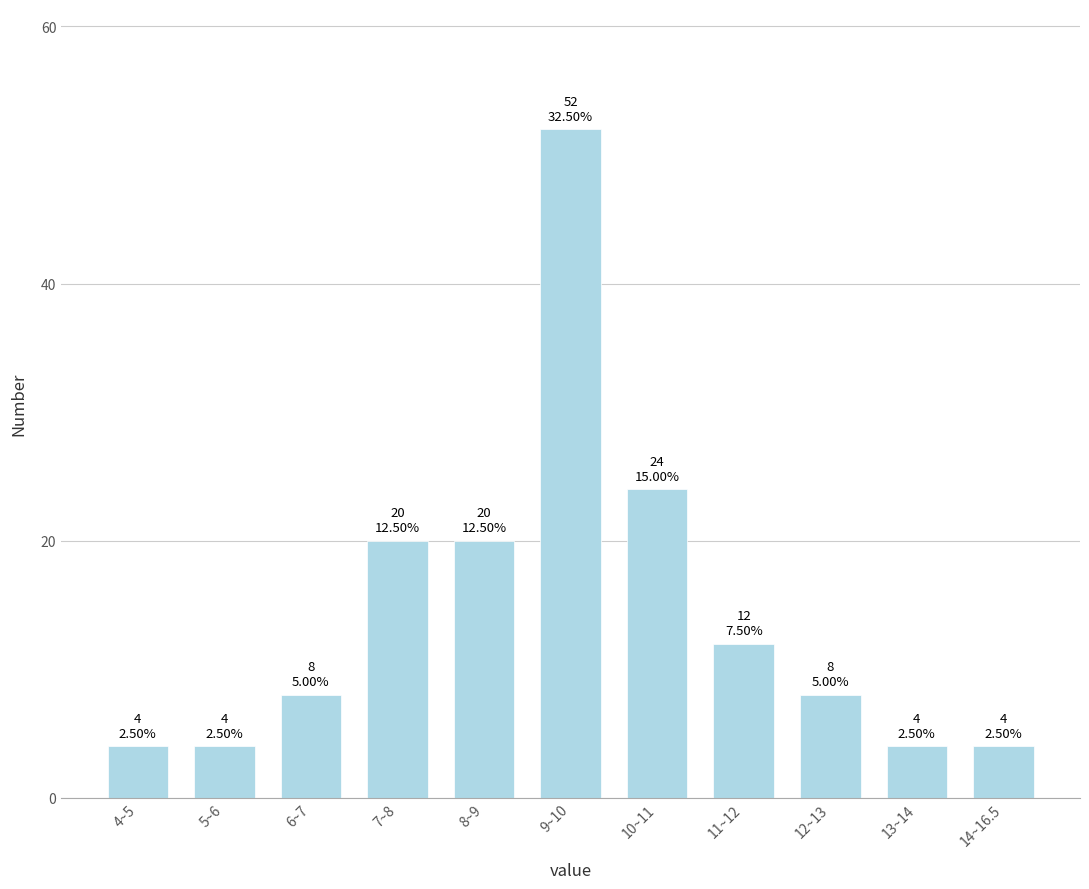

Reading left to right, list all the values displayed in this chart.

4~5=4	5~6=4	6~7=8	7~8=20	8~9=20	9~10=52	10~11=24	11~12=12	12~13=8	13~14=4	14~16.5=4